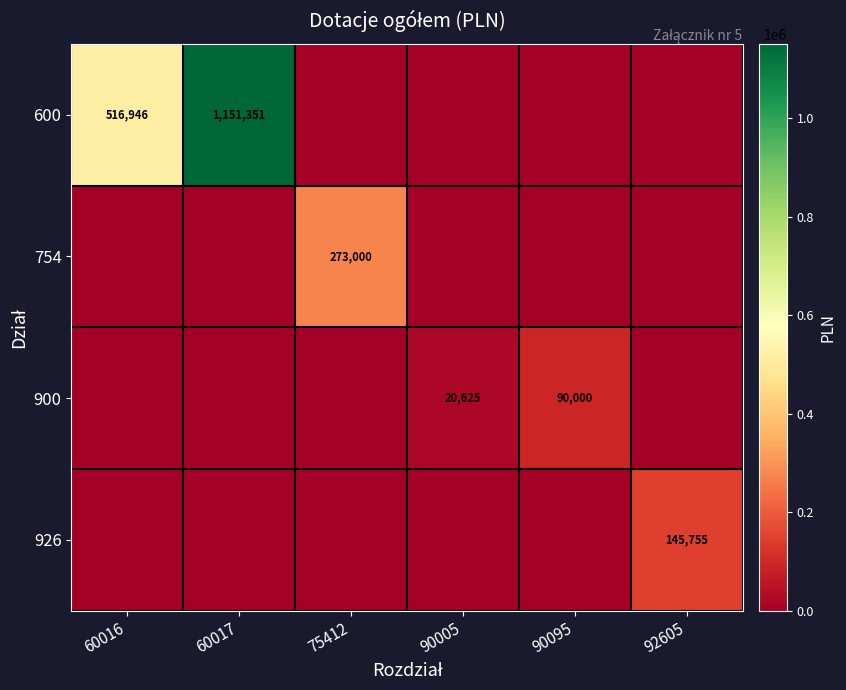

Count the number of categories in the chart.

6